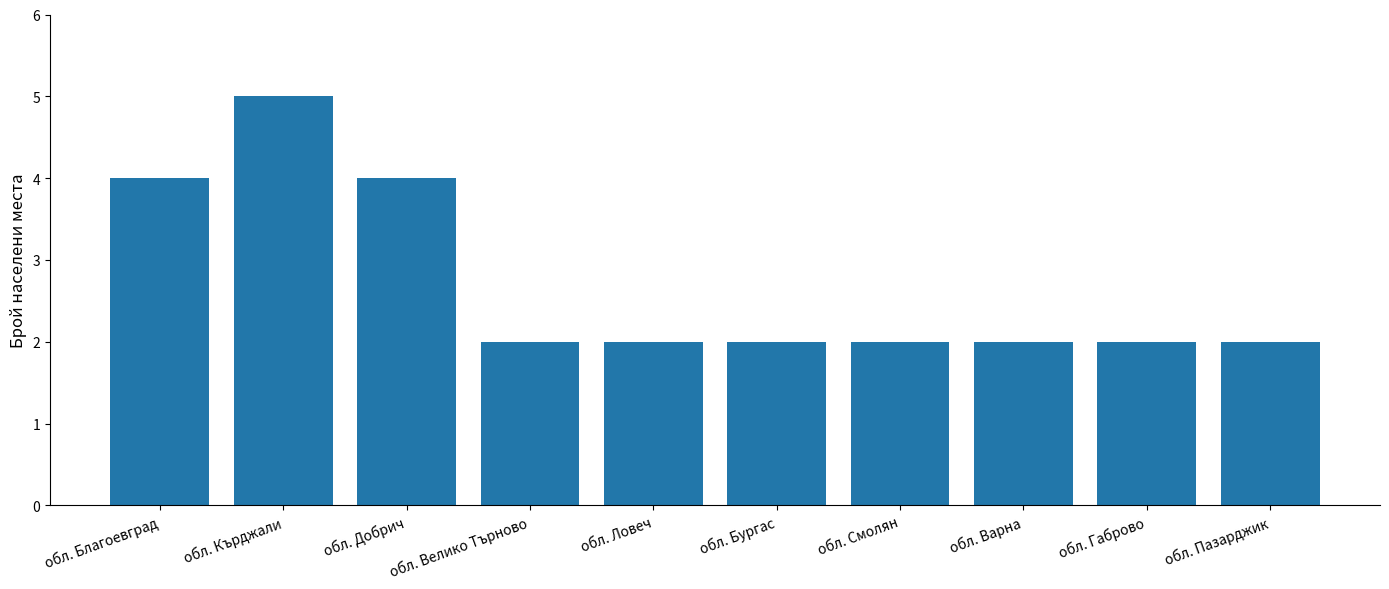

At which category does the chart reach its peak across all series?

обл. Кърджали